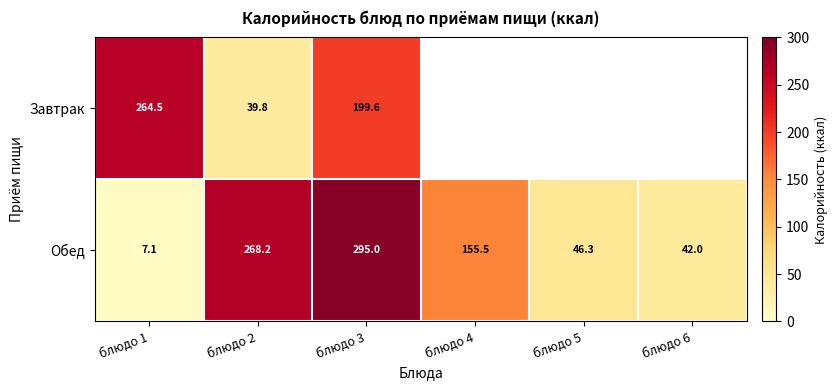

Which has a higher value, блюдо 6 or блюдо 2?

блюдо 2